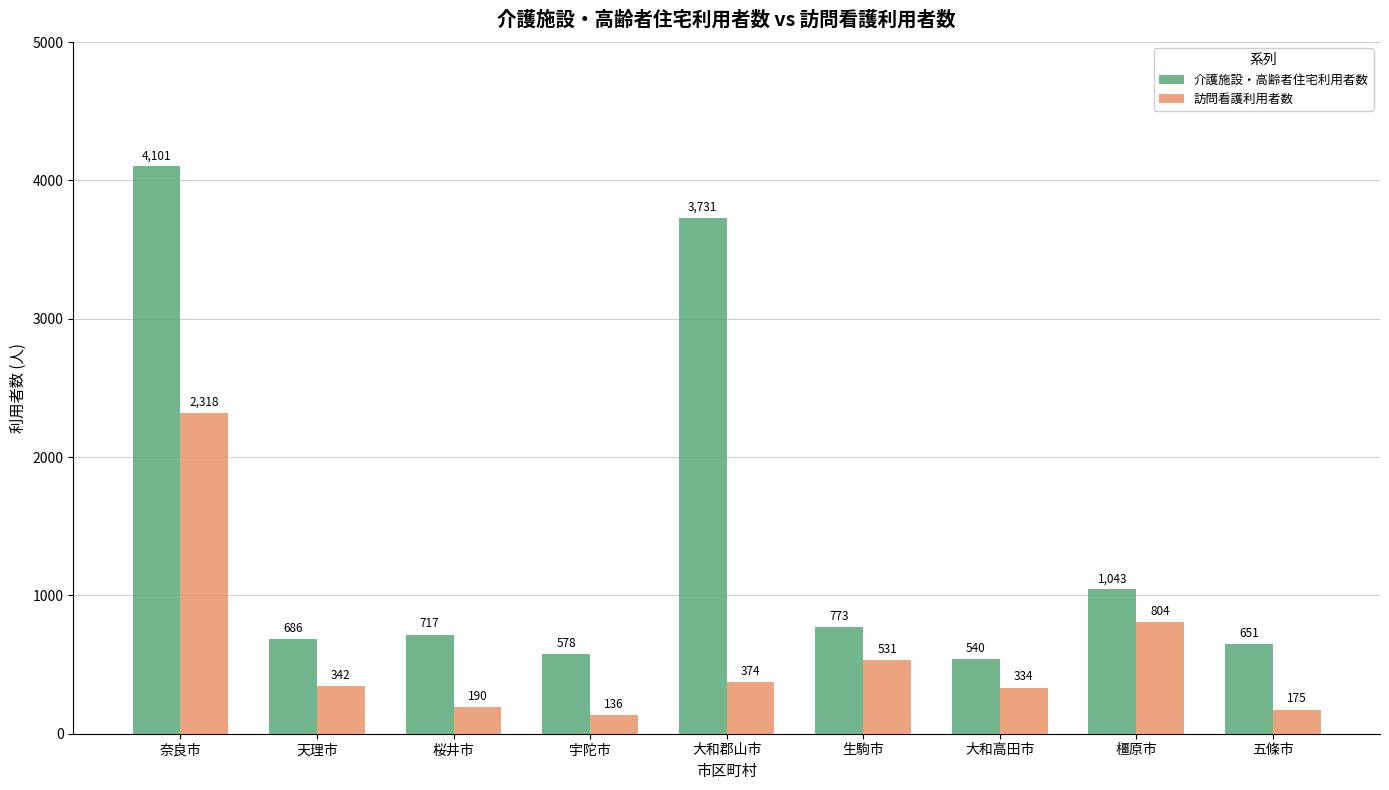

What is the difference between the highest and lowest values at 大和高田市?

206